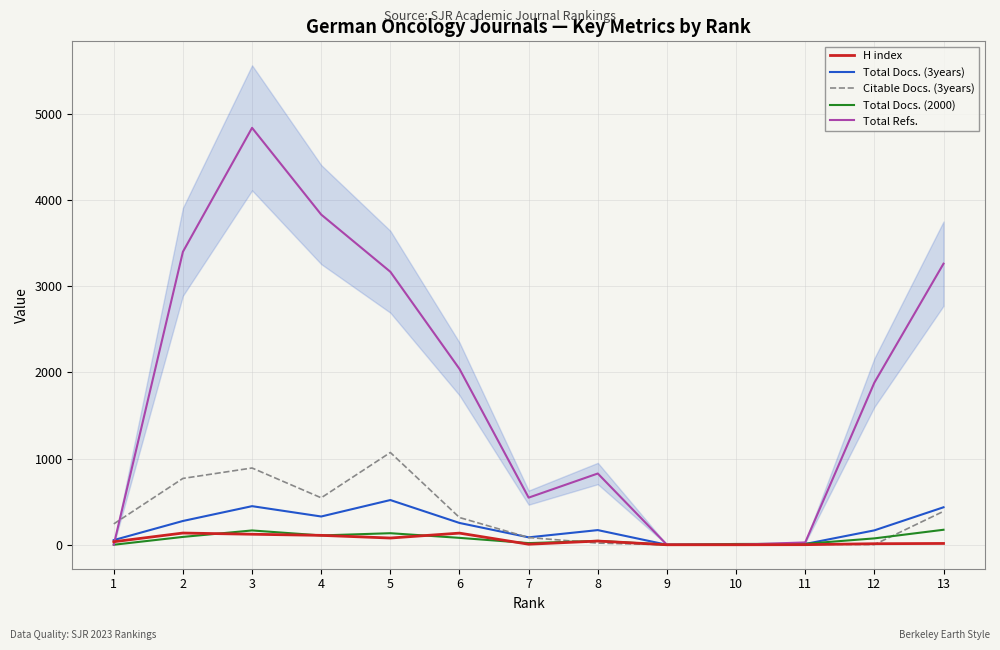

The Total Docs. (3years) series shows 448 at 3. True or false?

True